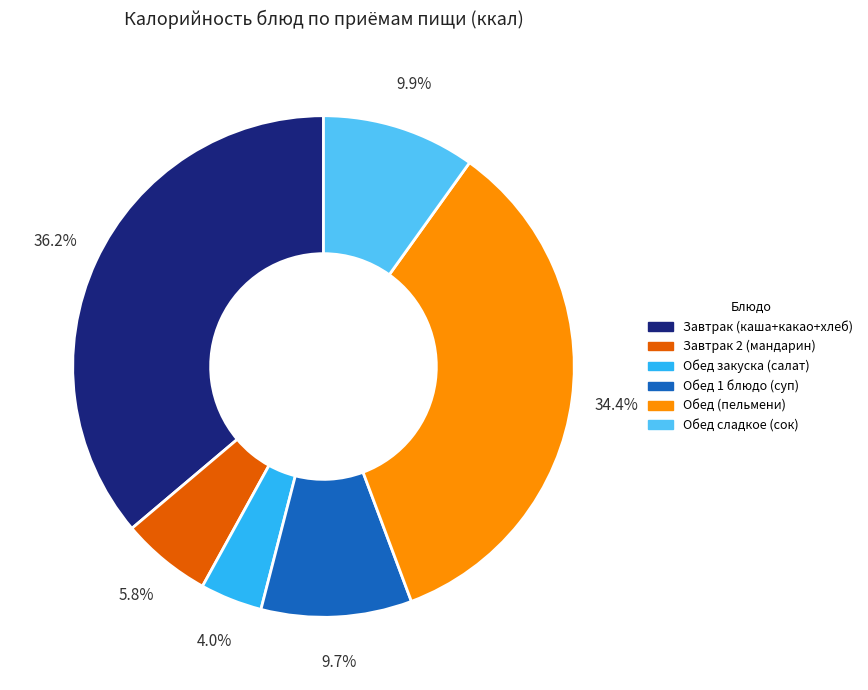

Is Обед 1 блюдо (суп) the majority of the pie?

No